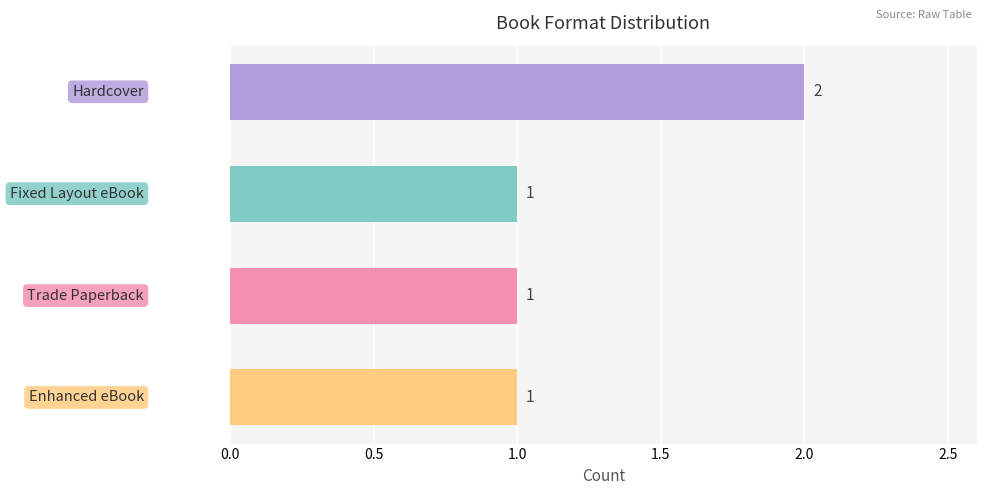

Count the values in the range 1 to 2.

4